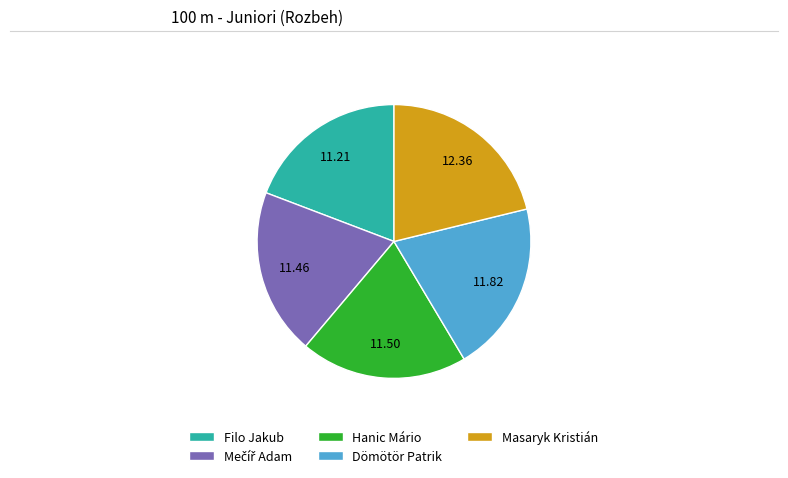

Does any single category account for the majority?

No